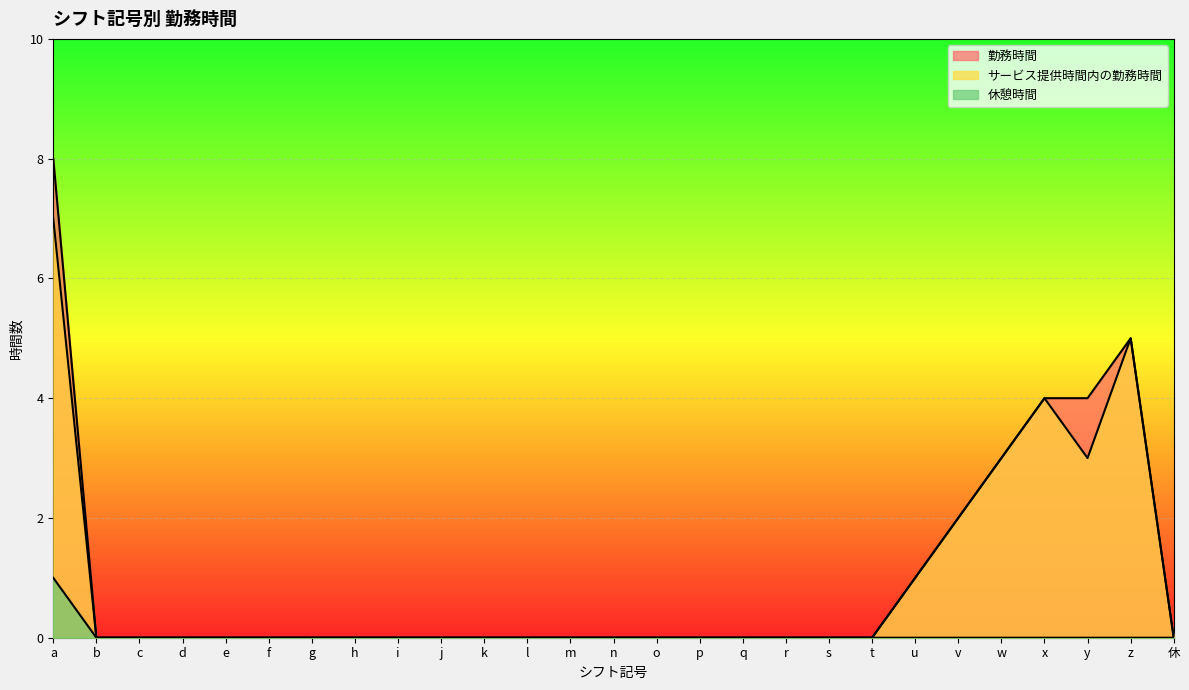

Is it true that 休憩時間 equals 0 at v?

True